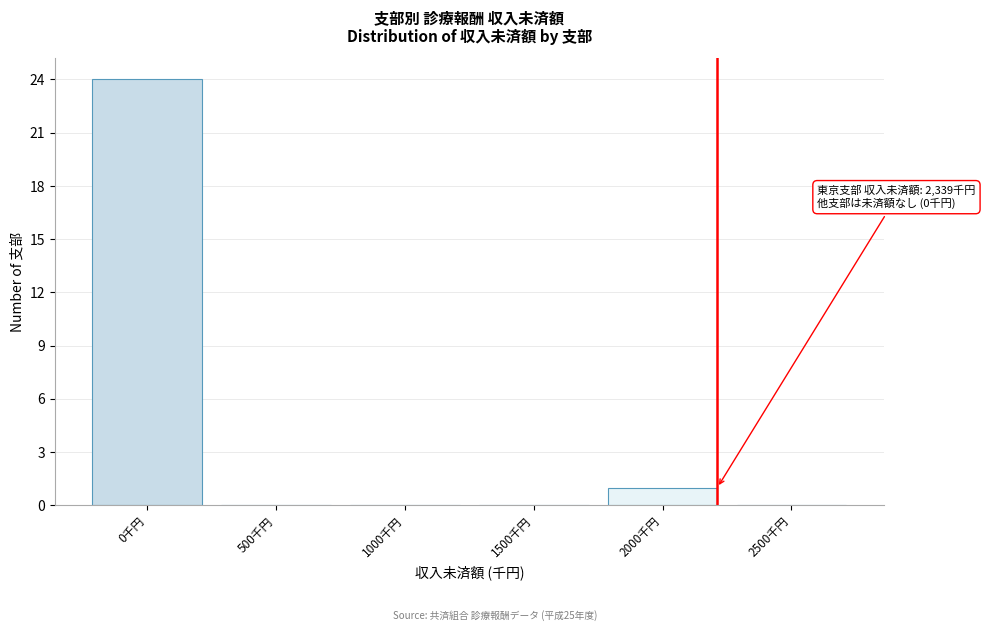

Reading right to left, list all the values displayed in this chart.

2500千円=0	2000千円=1	1500千円=0	1000千円=0	500千円=0	0千円=24